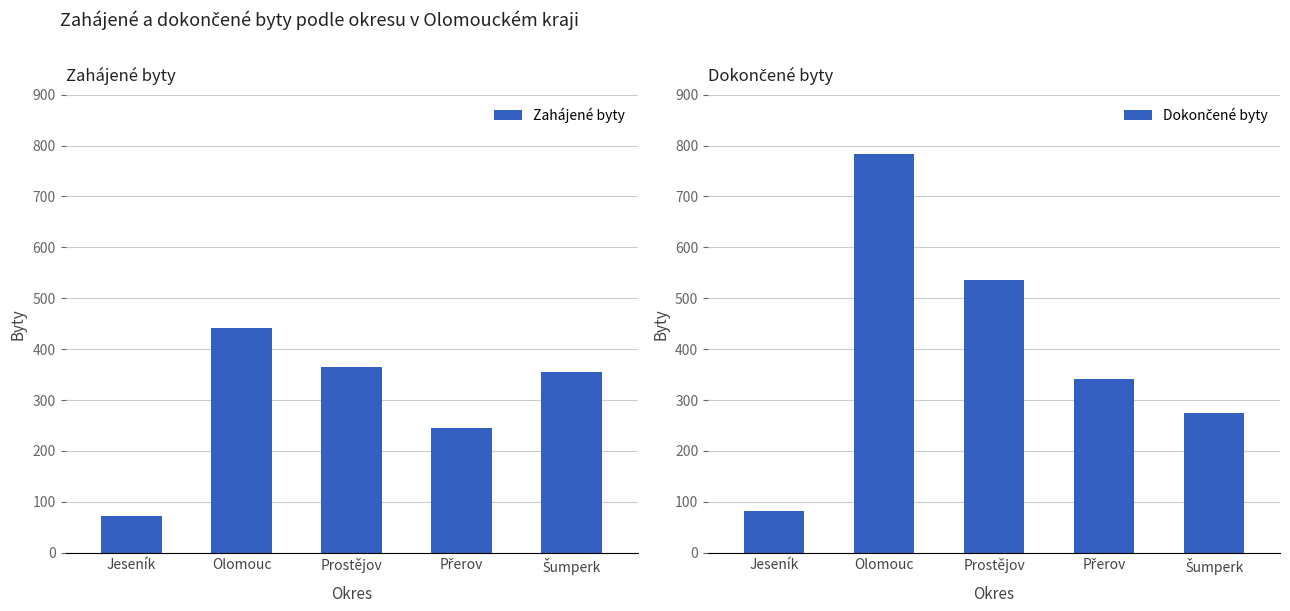

Which series changed the most between Prostějov and Přerov?

Dokončené byty